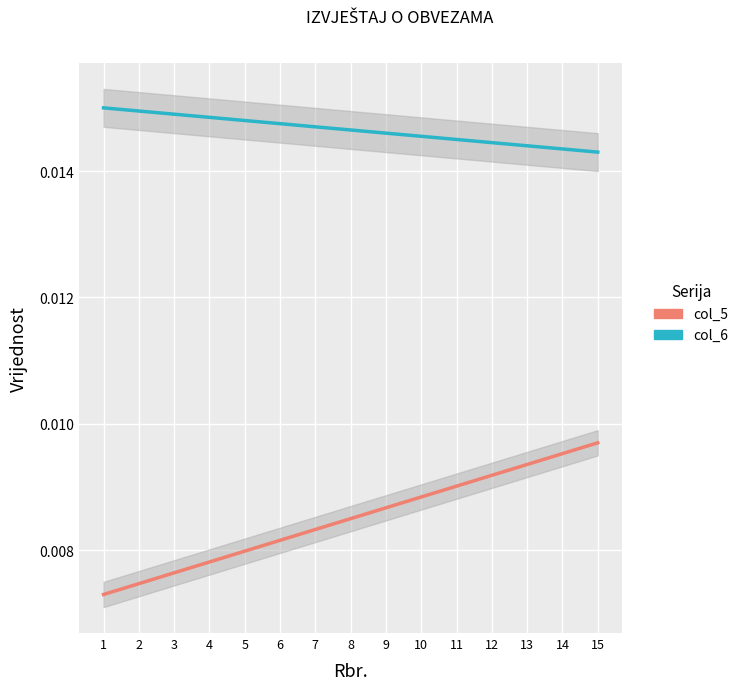

Reading left to right, extract all data points from this chart.

col_6: 0.0	0.0	0.0	0.0	0.0	0.0	0.0	0.0	0.0	0.0	0.0	0.0	0.0	0.0	0.0
col_5: 0.0	0.0	0.0	0.0	0.0	0.0	0.0	0.0	0.0	0.0	0.0	0.0	0.0	0.0	0.0